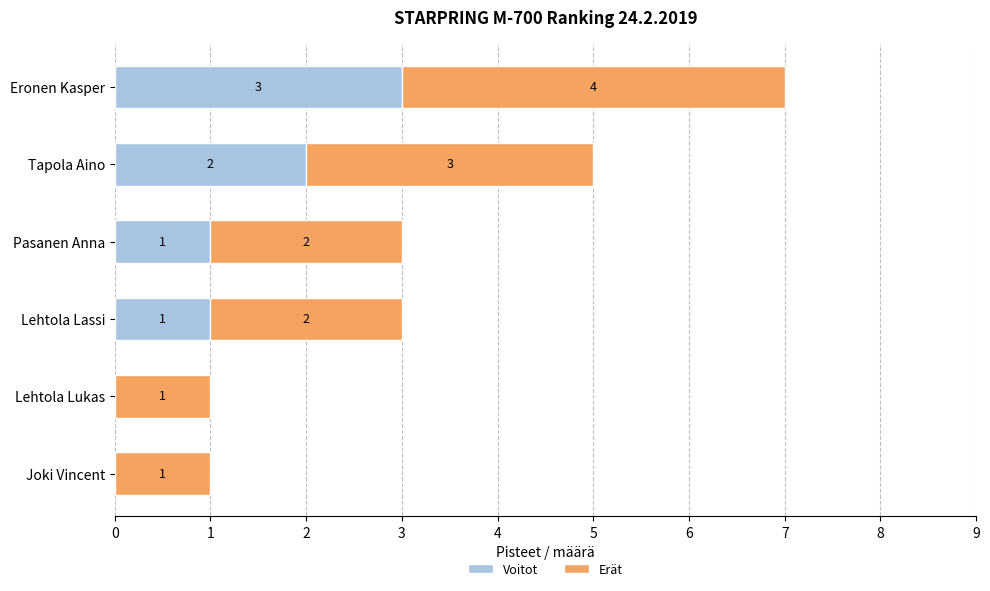

What is the total value across all series at Tapola Aino?

5